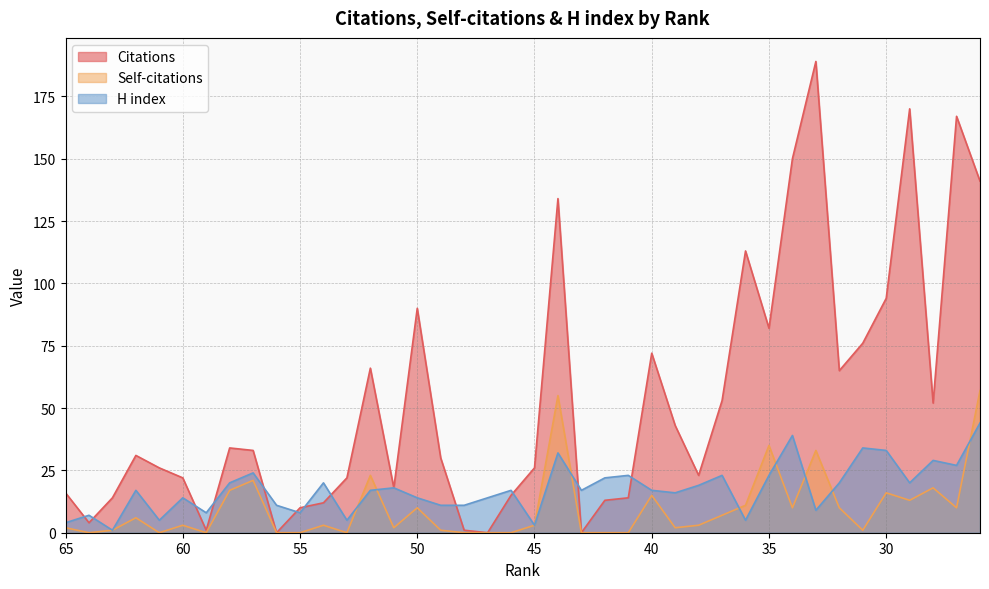

Which series has the largest total across all categories?

Citations